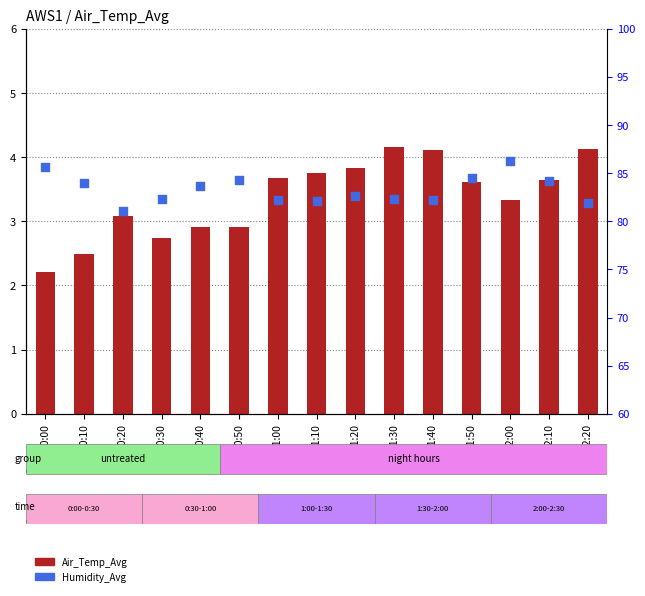

Which series has the largest total across all categories?

Humidity_Avg